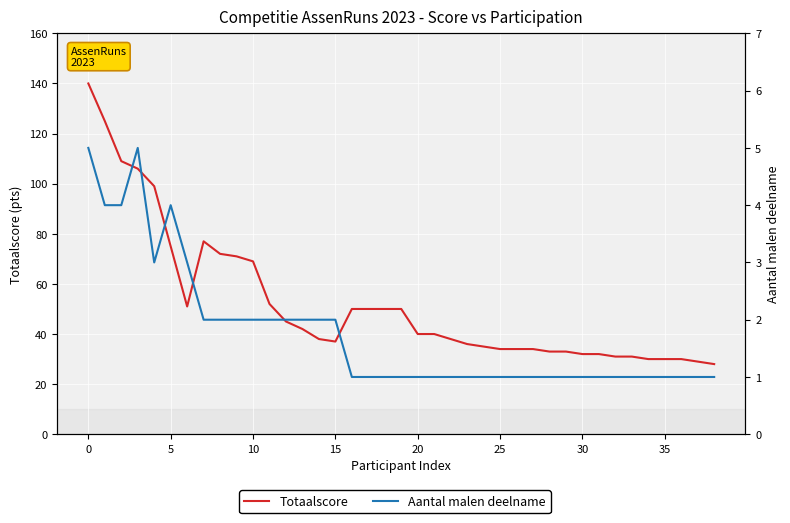

True or false: Aantal malen deelname has more than 1 points higher than both neighbors.

True